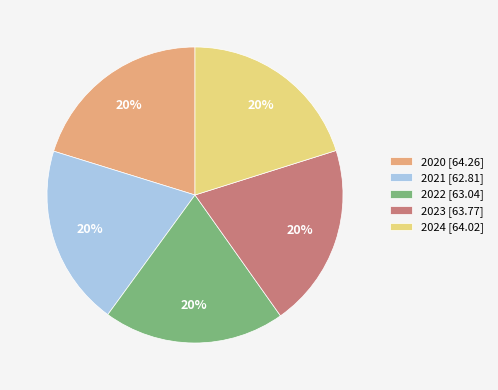

Is 2024 the majority of the pie?

No